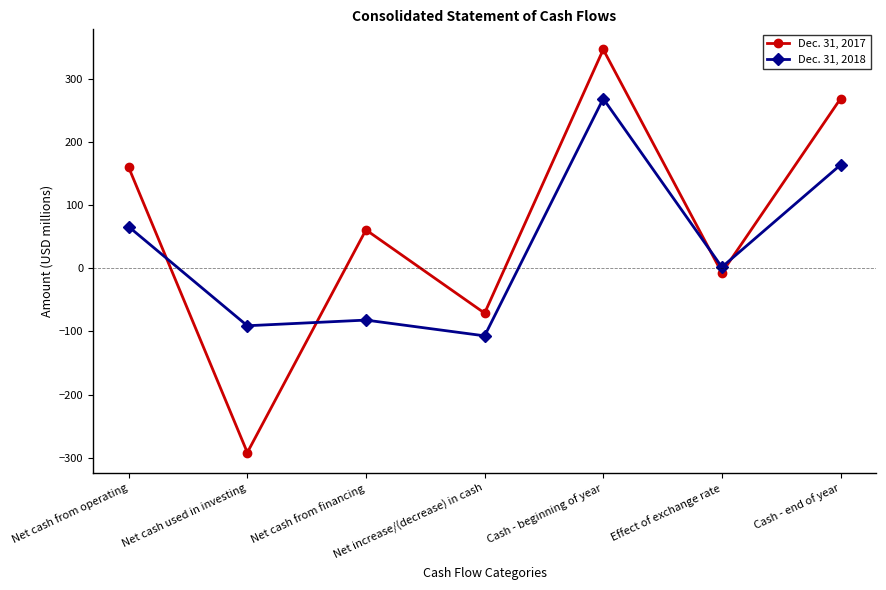

Reading left to right, list all the values displayed in this chart.

Dec. 31, 2017: 160	-292	61	-71	347	-7	269
Dec. 31, 2018: 66	-91	-82	-107	269	2	164